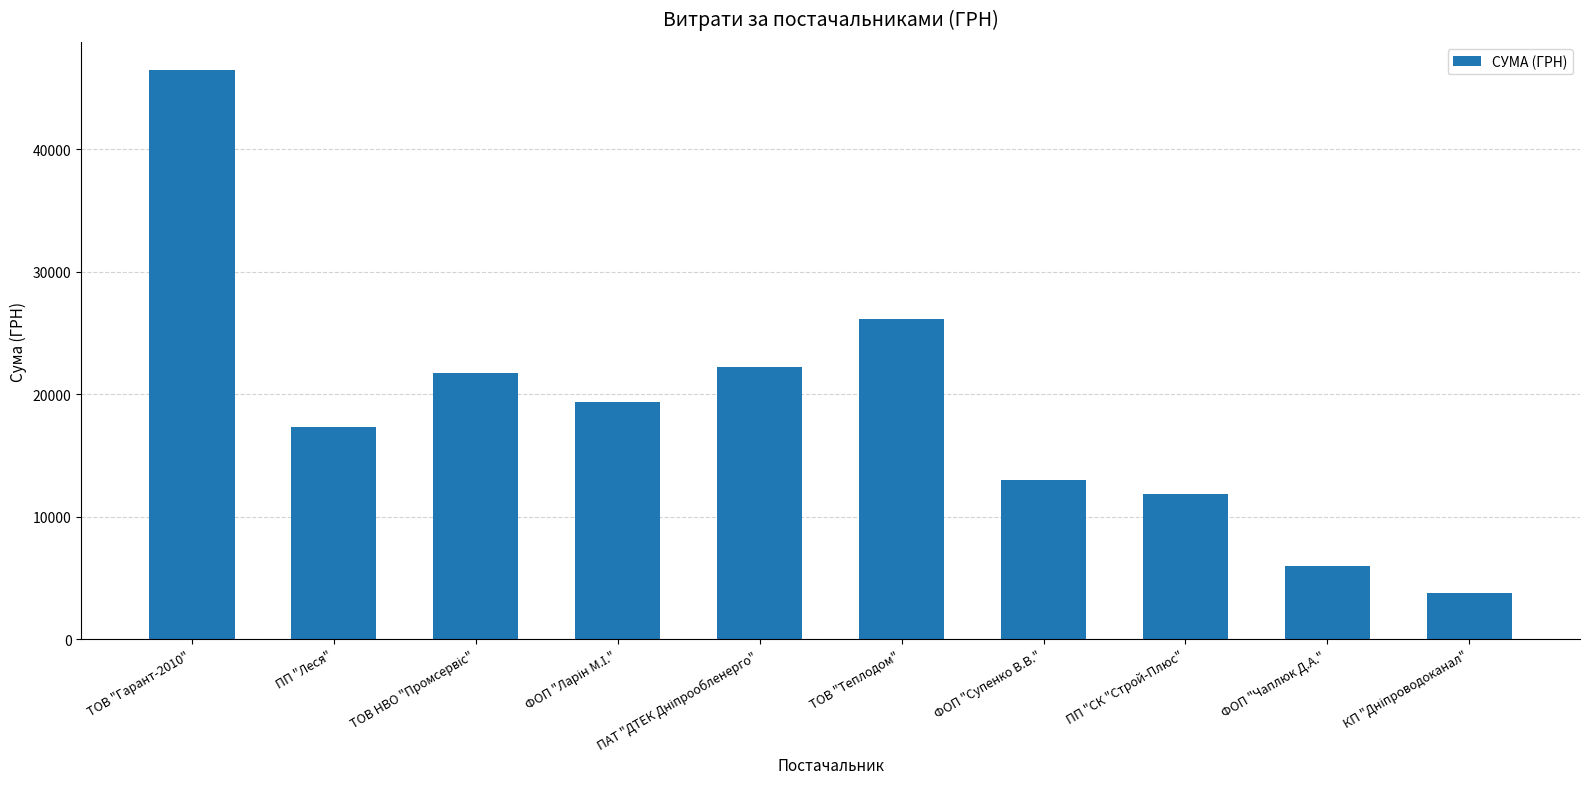

What is the value of the 5th bar from the left?

22263.1